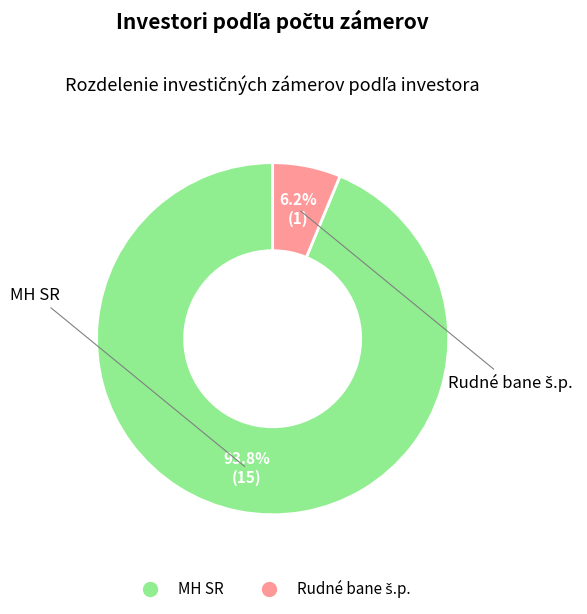

What is the largest slice in the pie chart?

MH SR